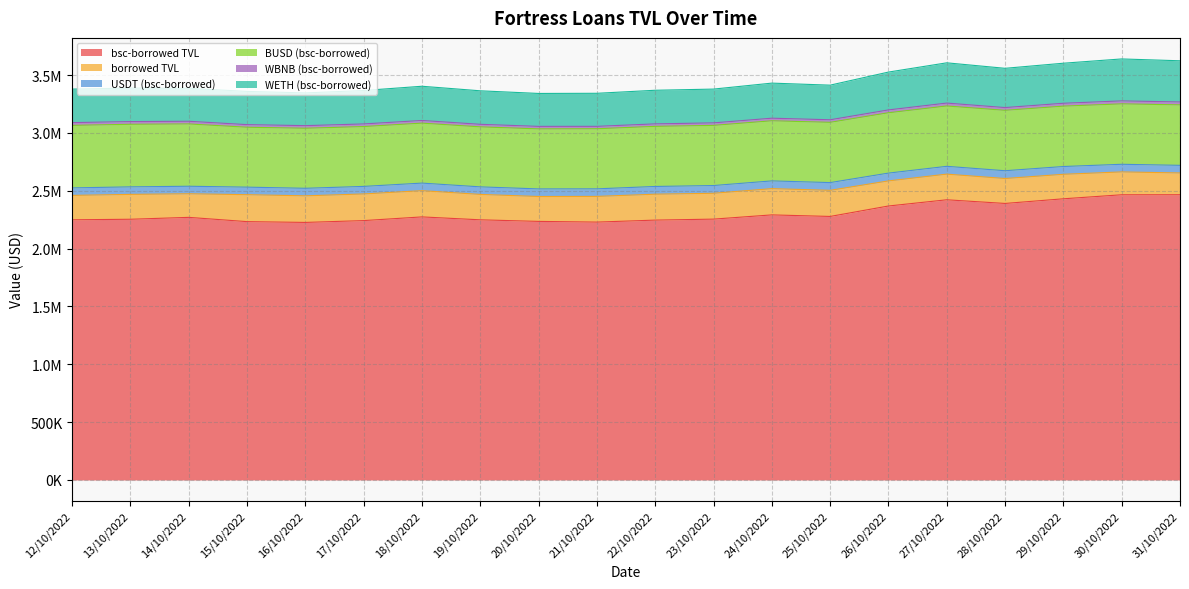

Reading left to right, list all the values displayed in this chart.

bsc-borrowed TVL: 2248771.0	2253458.7	2269832.8	2232912.8	2226065.2	2241876.2	2273758.3	2248607.3	2234907.0	2228925.5	2246097.5	2254563.8	2291155.3	2277724.1	2368013.4	2421706.4	2390061.8	2430292.3	2465074.6	2465480.6
borrowed TVL: 210867.2	214917.6	203849.3	232886.6	229831.7	230334.7	226888.3	219539.1	215185.3	222019.3	223945.3	223476.8	226960.3	225806.8	216849.9	221816.3	215581.3	211780.0	197595.3	188088.2
USDT (bsc-borrowed): 64960.4	65035.5	65101.8	65211.0	65188.4	65121.3	65328.6	65263.3	65589.6	65407.0	66813.1	66823.4	66823.4	66890.2	67493.9	67426.4	67277.8	67213.6	65929.7	65929.7
BUSD (bsc-borrowed): 540272.0	540975.4	538602.5	517877.4	519017.3	517358.1	518386.4	518721.8	519044.2	519546.2	519507.9	520025.2	519772.3	520846.5	521668.9	521622.1	522158.4	521960.1	522263.3	522722.9
WBNB (bsc-borrowed): 23890.5	23373.2	23080.4	22501.5	22443.9	22675.1	22924.9	22016.0	21537.2	20635.6	21533.4	21688.4	22214.6	22096.7	24524.8	25104.9	23737.9	24802.1	25669.1	25013.6
WETH (bsc-borrowed): 289612.3	289612.3	284963.0	287186.3	283020.3	288862.8	295774.6	289512.0	284601.1	285615.8	290503.3	291901.4	303218.3	299154.1	327025.6	347892.7	339286.5	346101.8	362619.5	355942.1